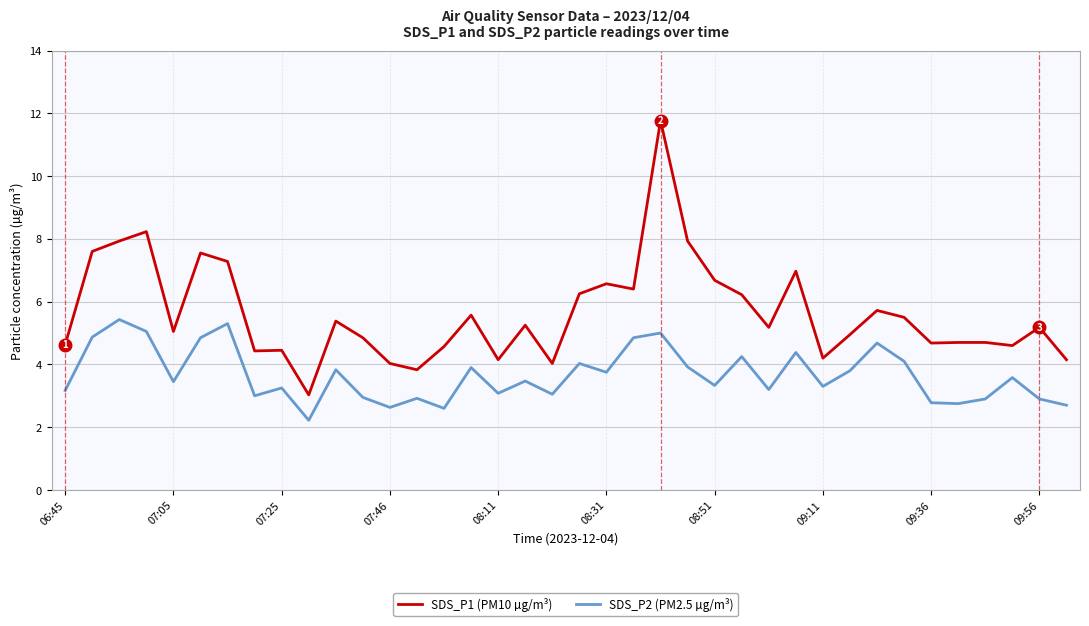

In SDS_P2 (PM2.5 µg/m³), how many points are lower than both neighbors (excluding endpoints)?

12